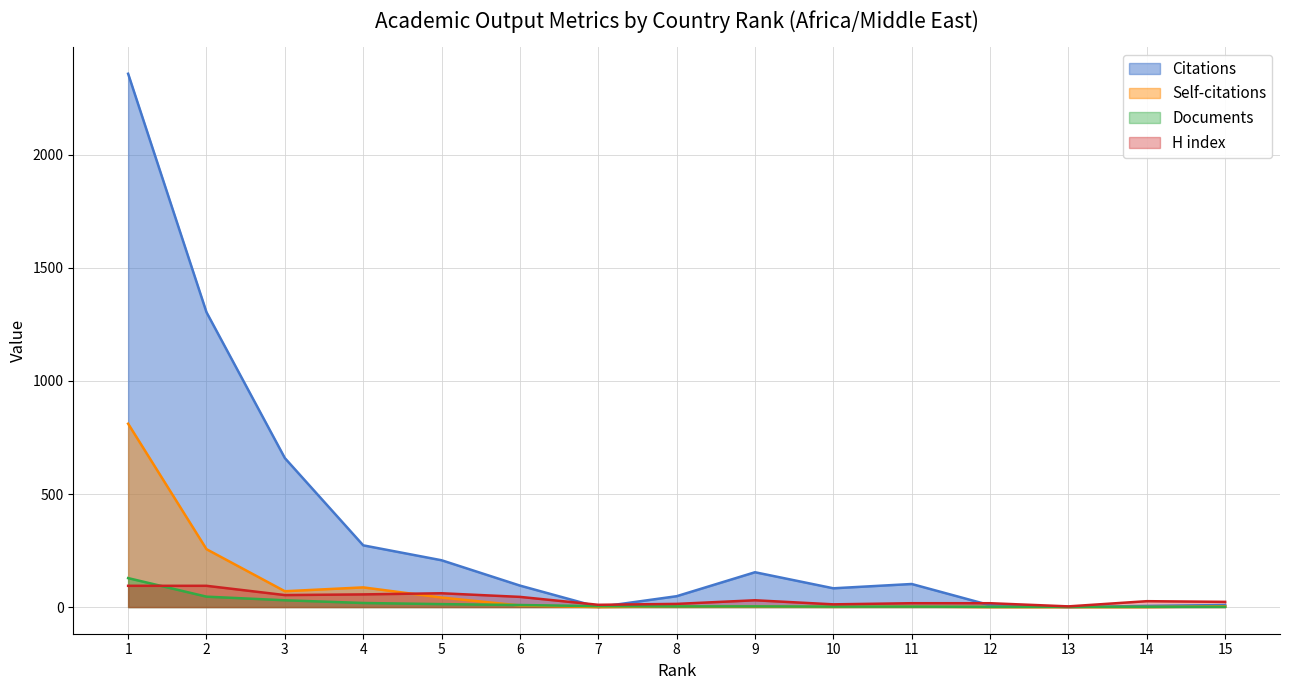

In Self-citations, how many points are higher than both neighbors (excluding endpoints)?

3